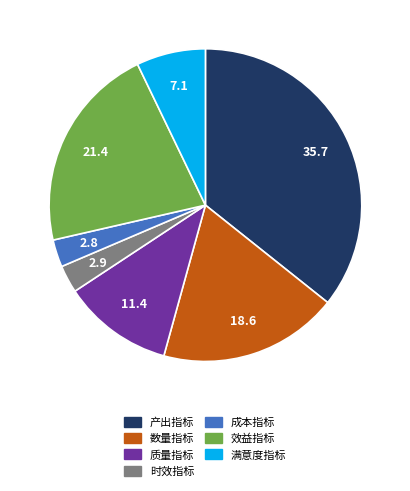

Combined, do 产出指标 and 满意度指标 account for over 50%?

No